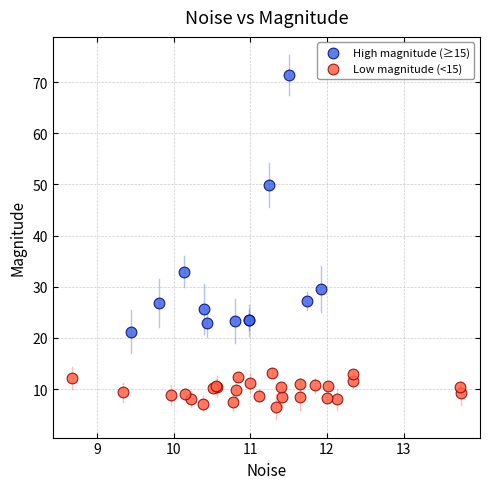

What are all the series names shown in the legend?

High magnitude (≥15), Low magnitude (<15)